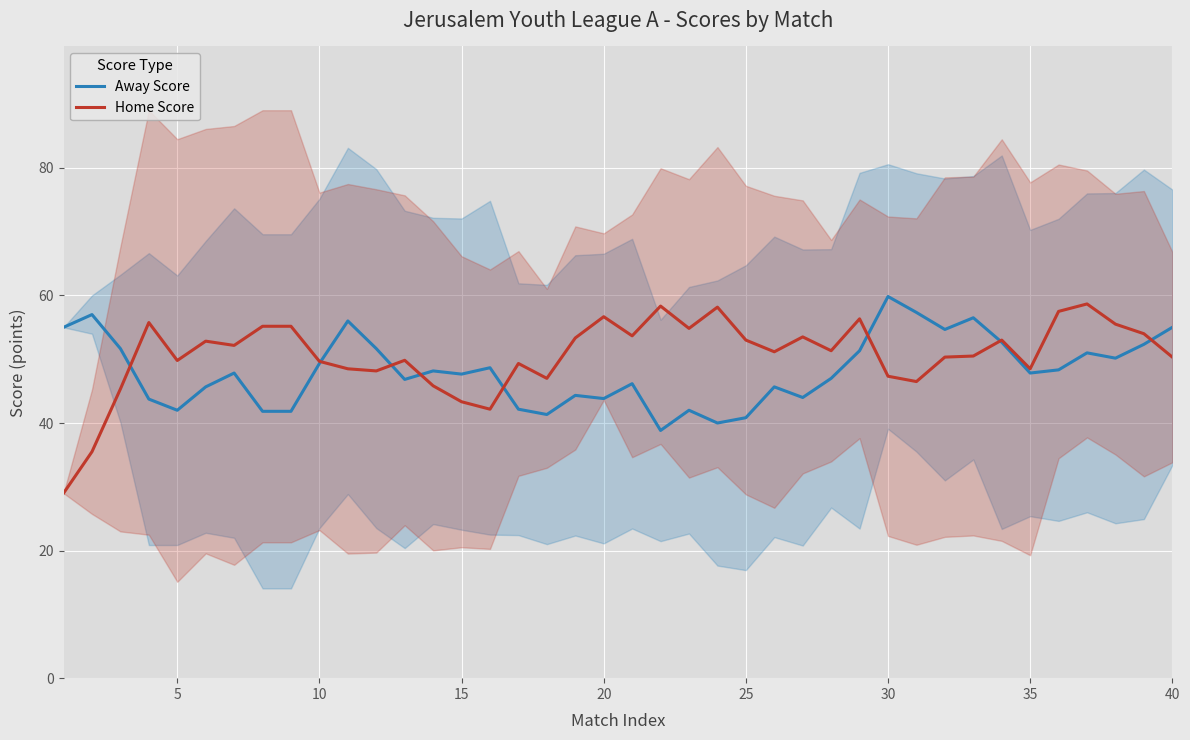

The Home Score series shows 49.8 at 5. True or false?

True